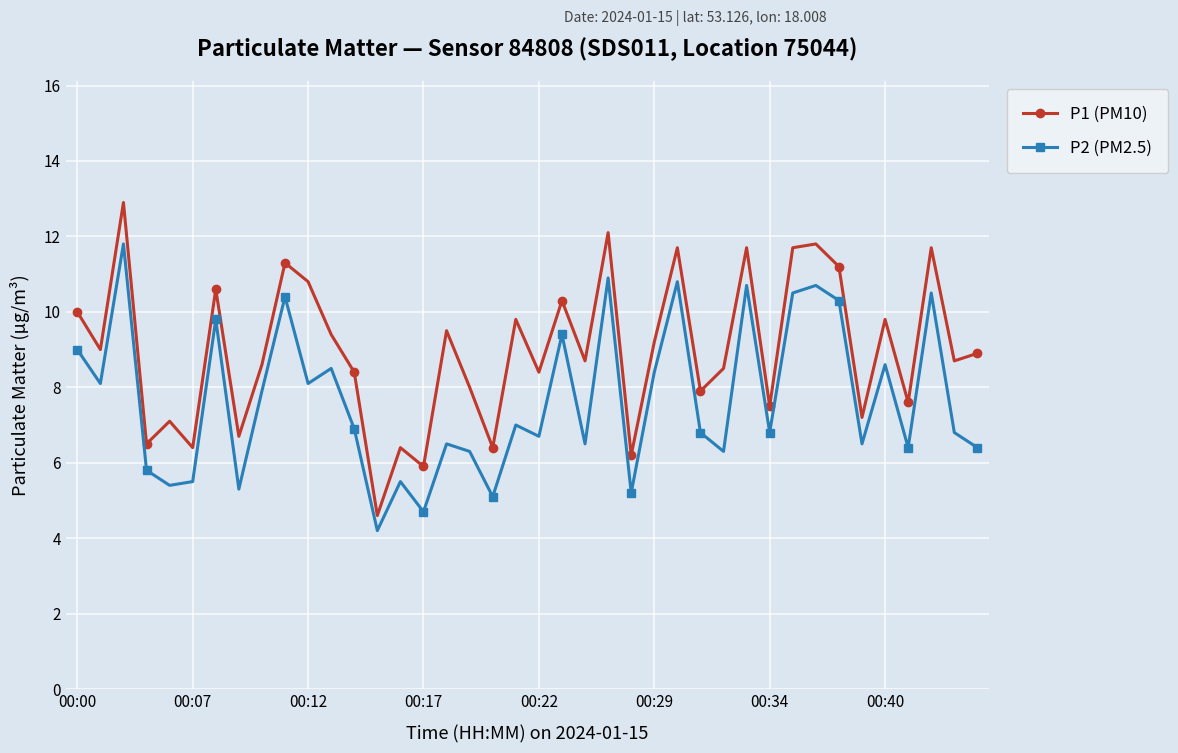

How many data points in P2 (PM2.5) are less than 6?

9